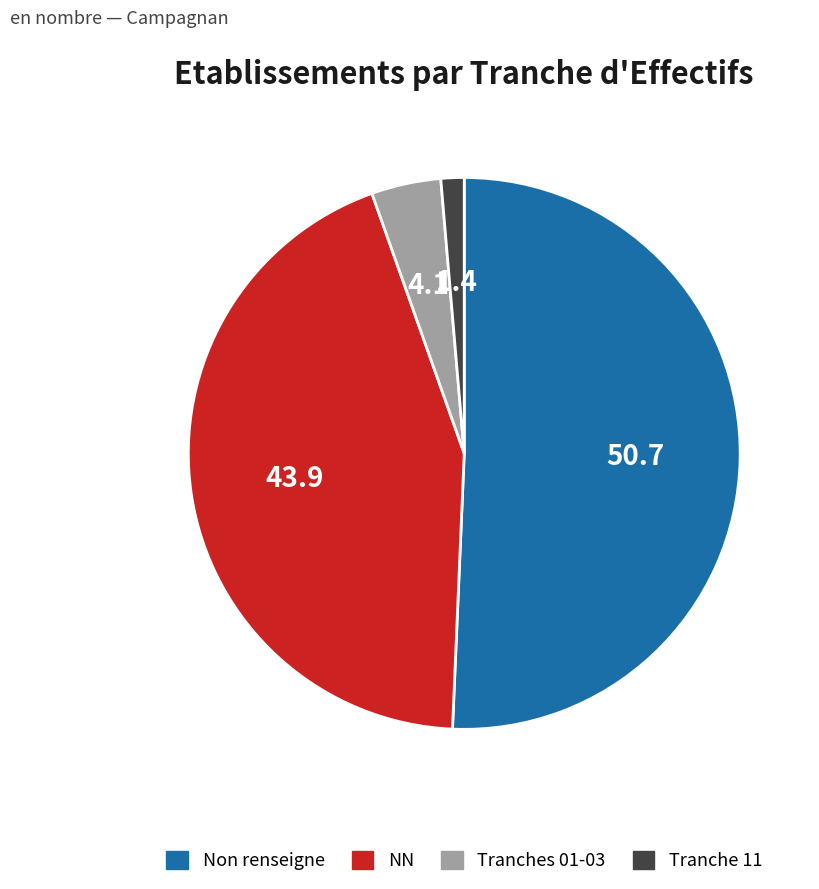

What is the smallest slice in the pie chart?

Tranche 11